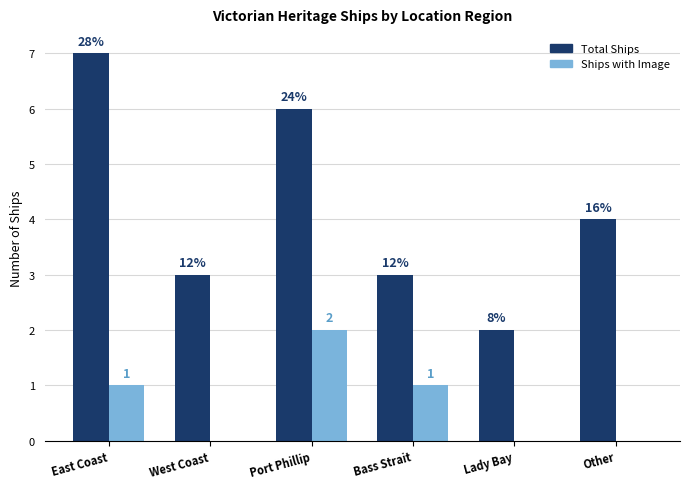

Are the bars grouped side by side (vs. stacked)?

Yes